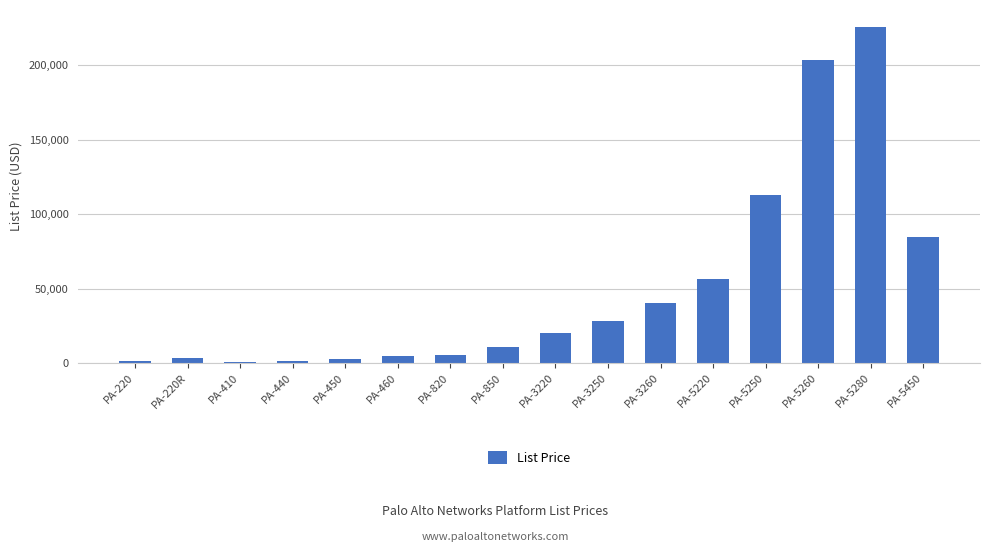

Which has a higher value, PA-5450 or PA-5250?

PA-5250